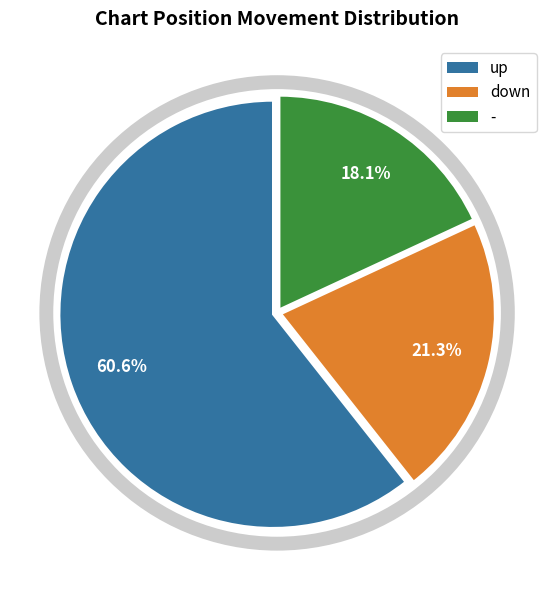

Does any single category account for the majority?

Yes